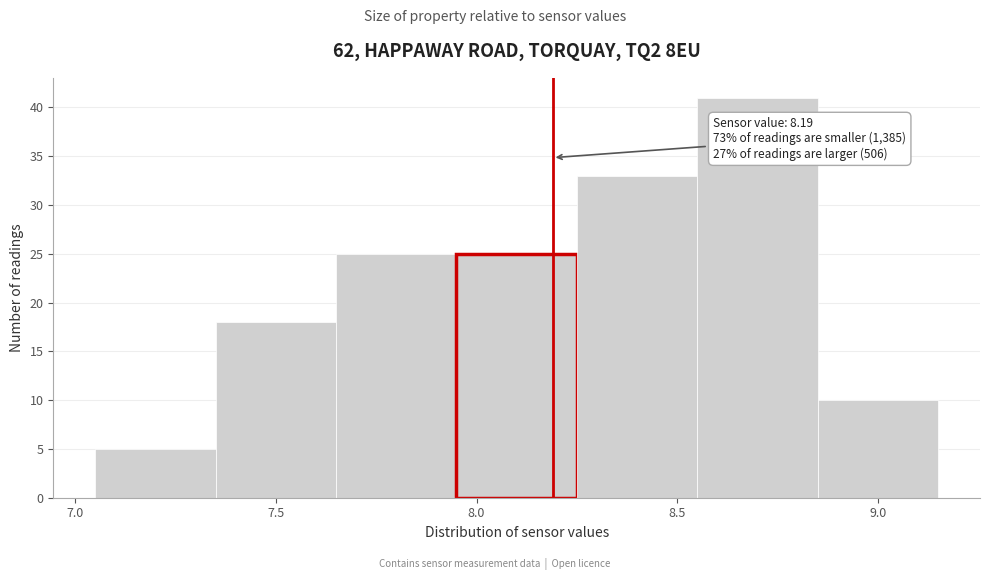

Over which range of the x-axis is the bar tallest?

8.55 to 8.85